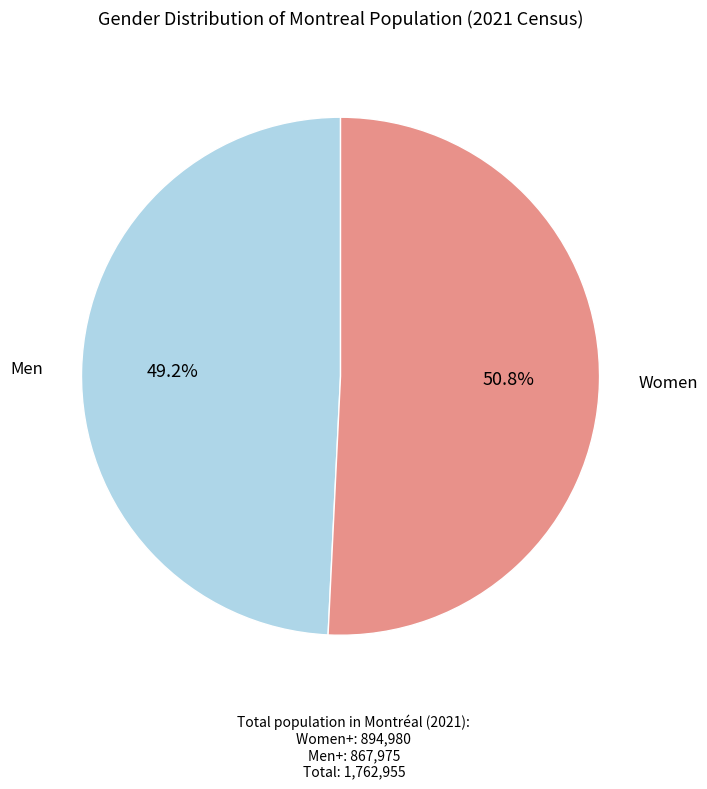

How many slices are in this pie chart?

2